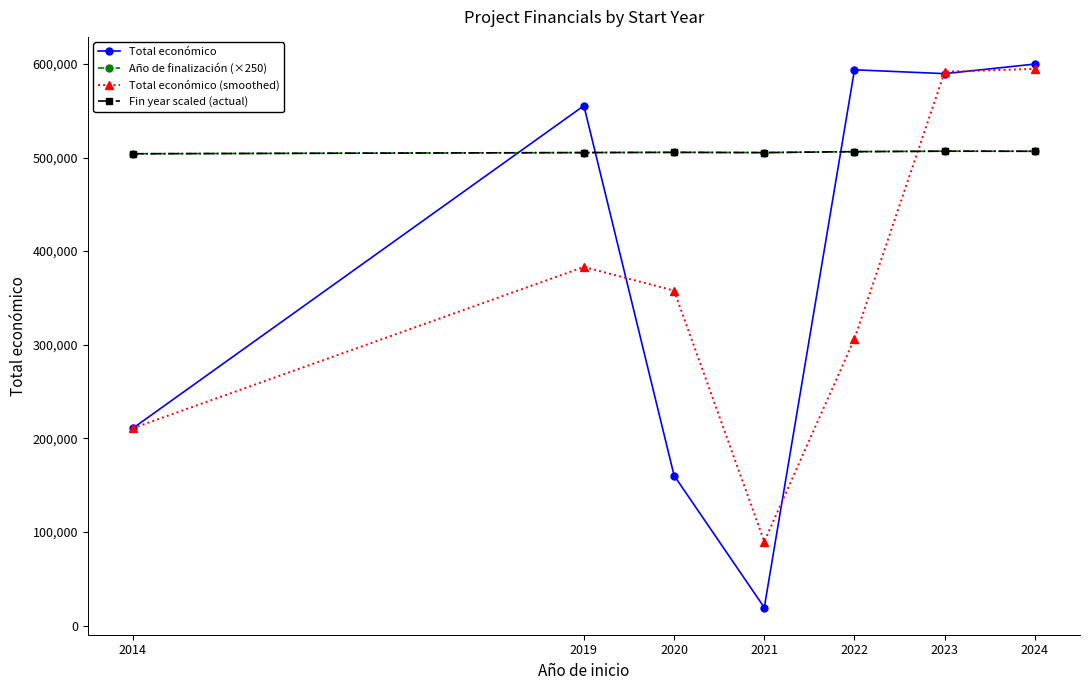

Is this an area chart (filled region under the line)?

No